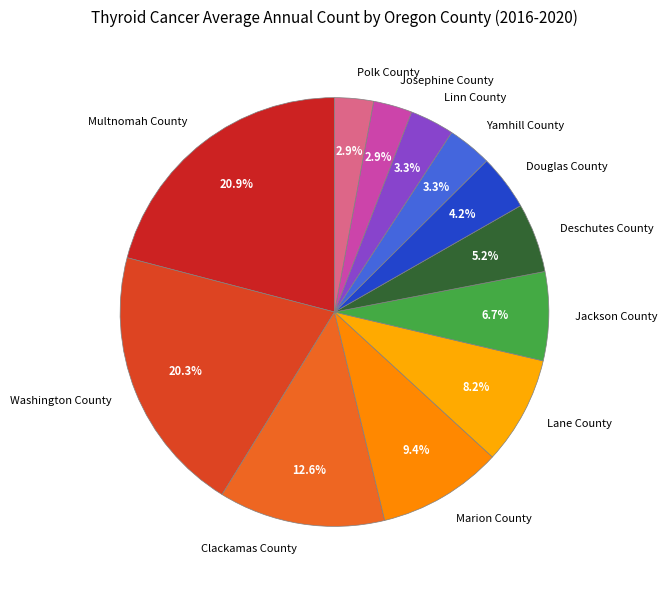

Count the number of slices in the pie.

12